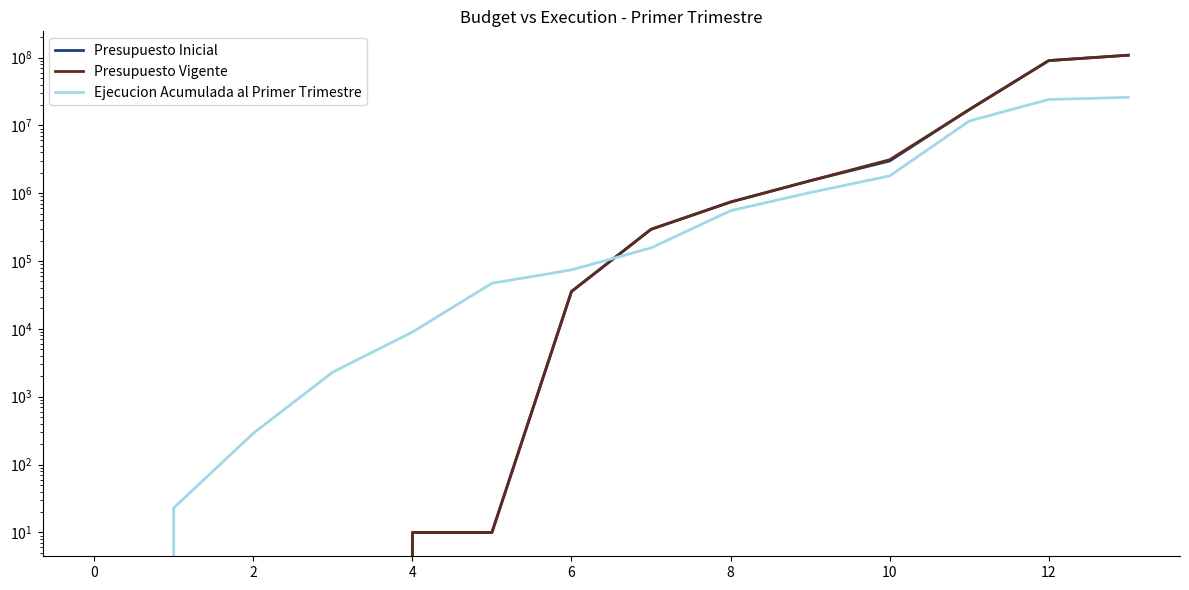

How many values in Presupuesto Vigente are above zero?

10